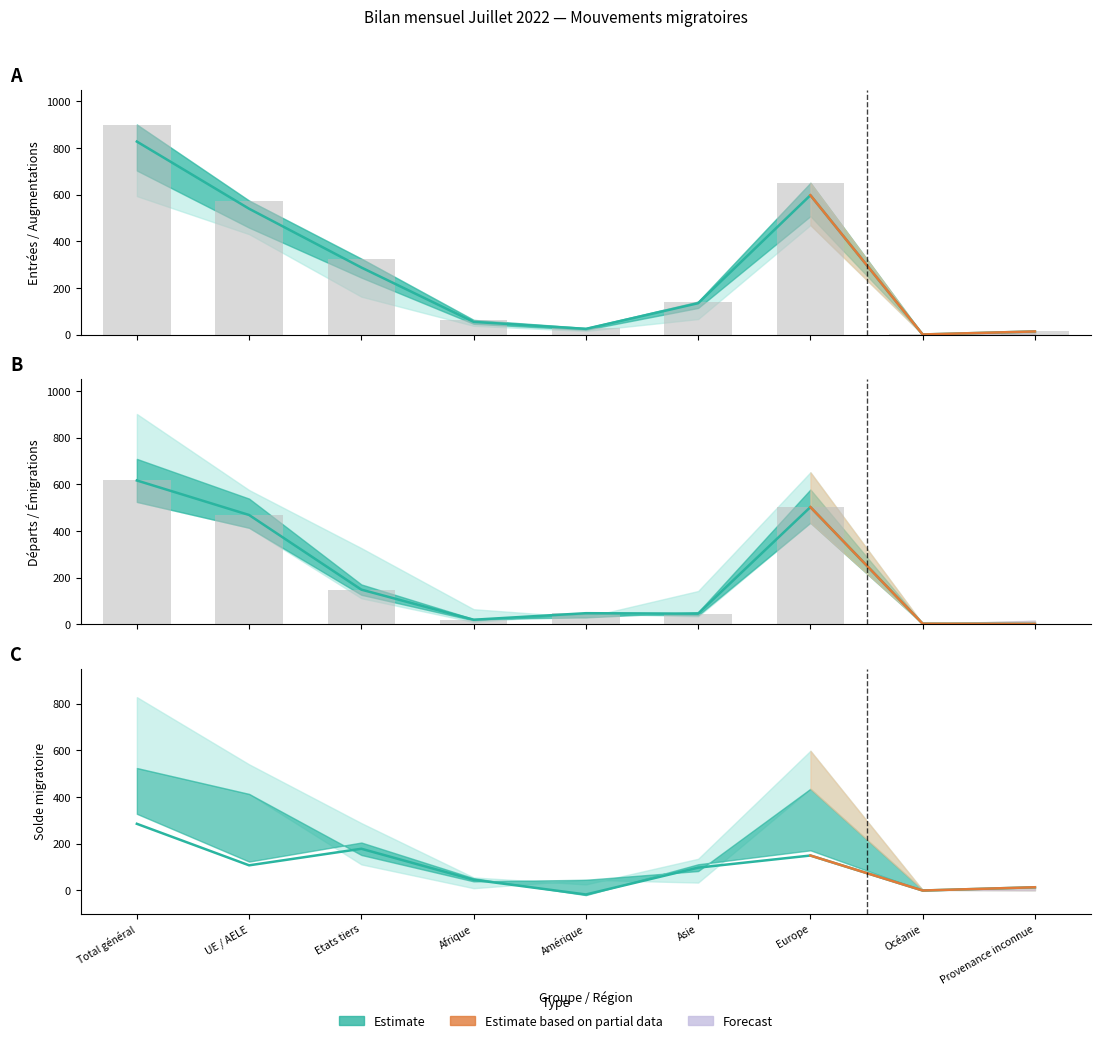

Which category has the lowest value across all series?

Amérique